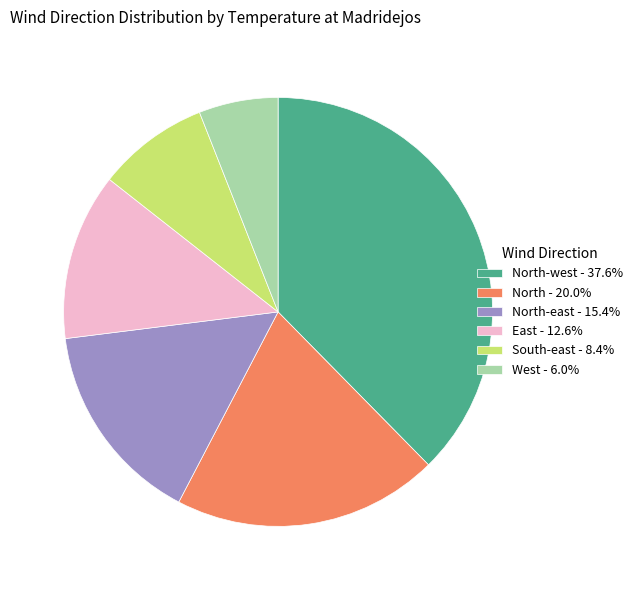

Is the sum of North - 20.0% and East - 12.6% greater than half?

No